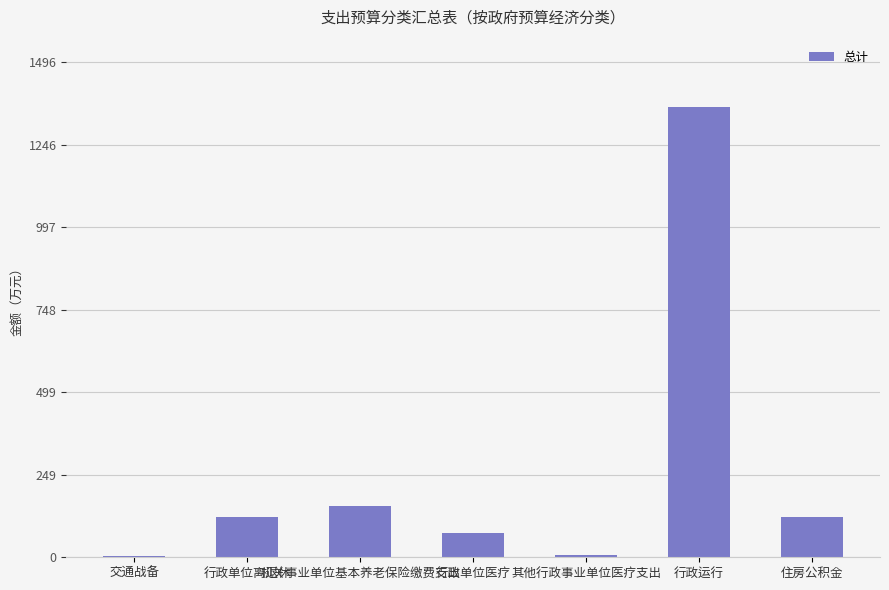

What is the maximum value shown in the chart?

1359.6